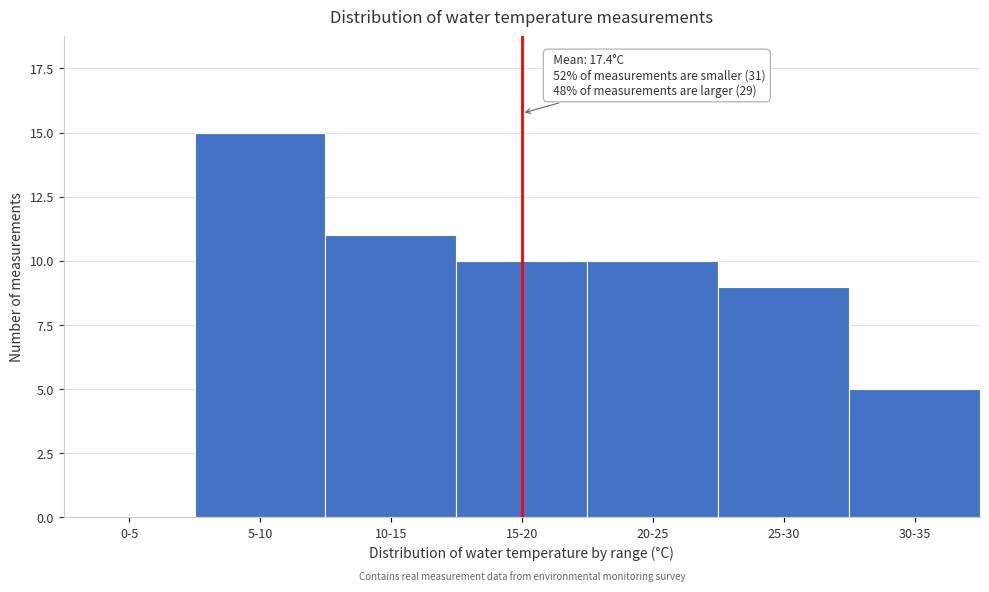

Reading left to right, what are all the values shown in this chart?

0-5=0	5-10=15	10-15=11	15-20=10	20-25=10	25-30=9	30-35=5